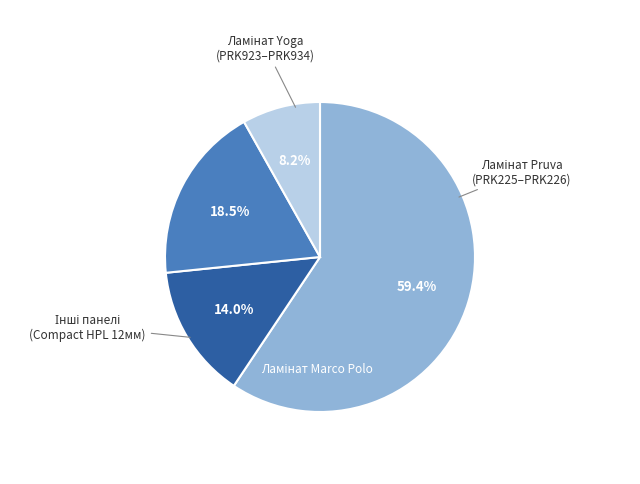

To the nearest percent, what is the average slice percentage?

25%